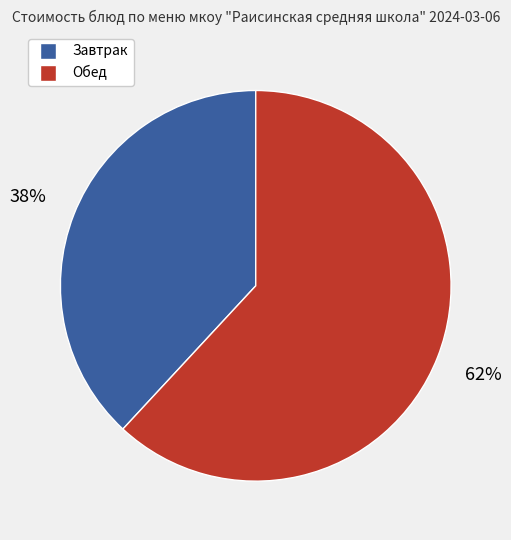

Is there any slice that represents more than half of the pie?

Yes